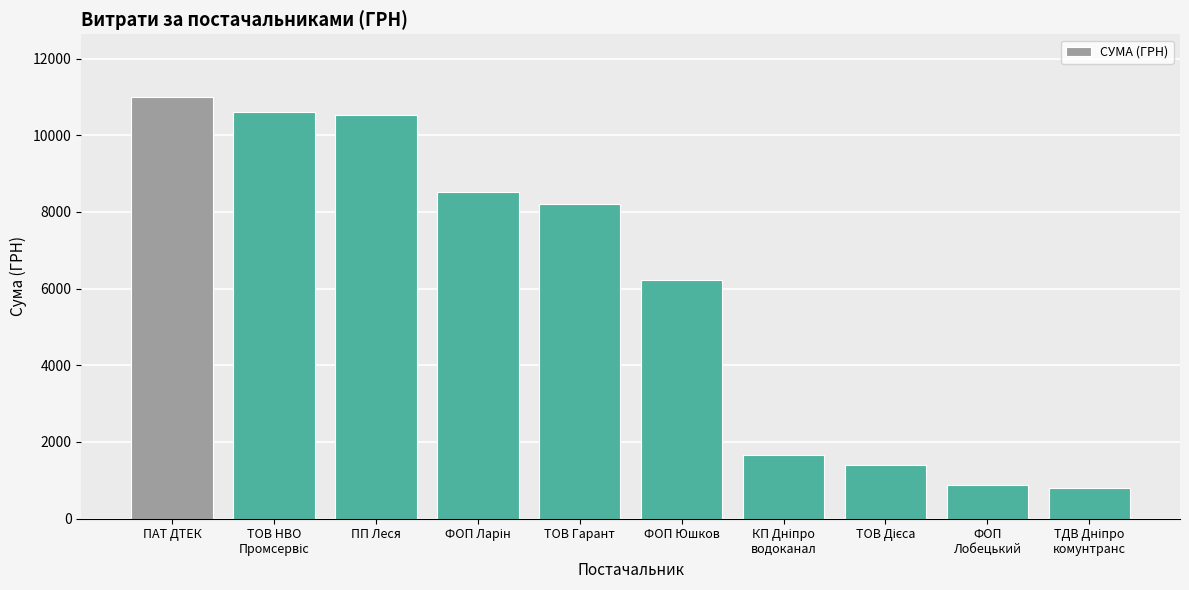

Which label corresponds to the largest value in the chart?

ПАТ ДТЕК